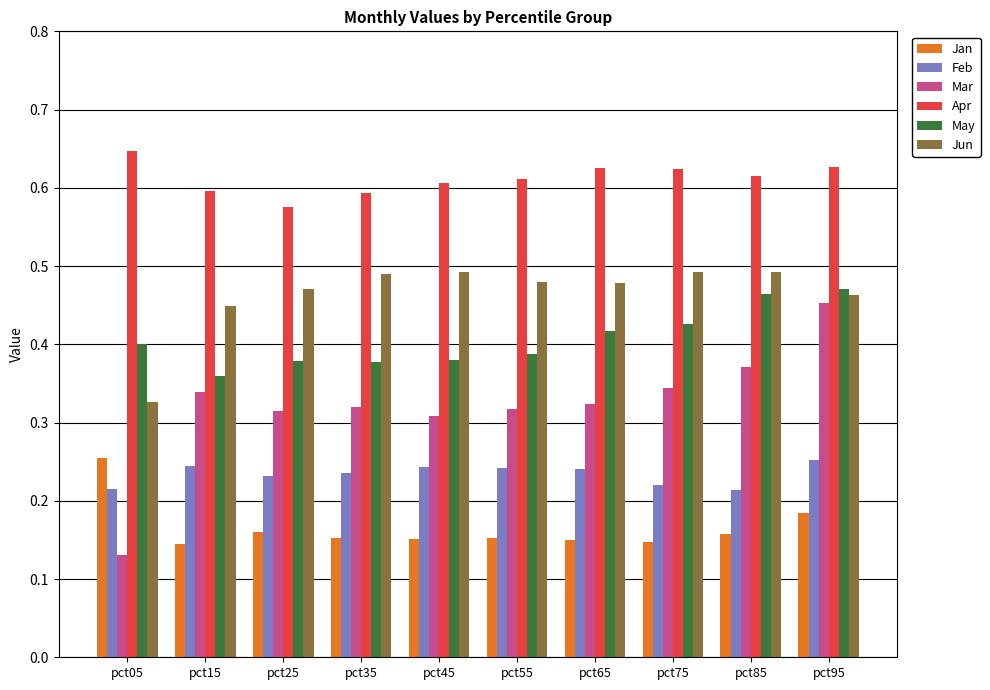

What is the sum of the Mar values at pct35 and pct85?

0.7